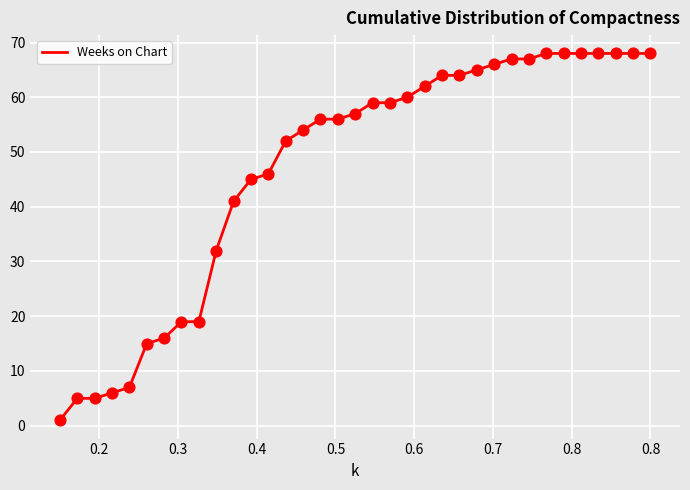

What is the difference between the maximum and minimum values?

67